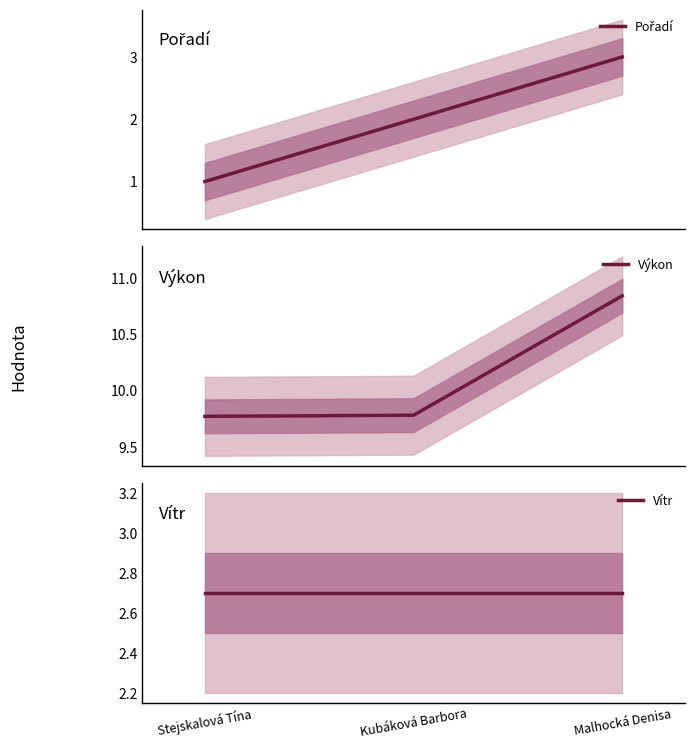

What is the value of the Vítr point at the 1st from the left?

2.7